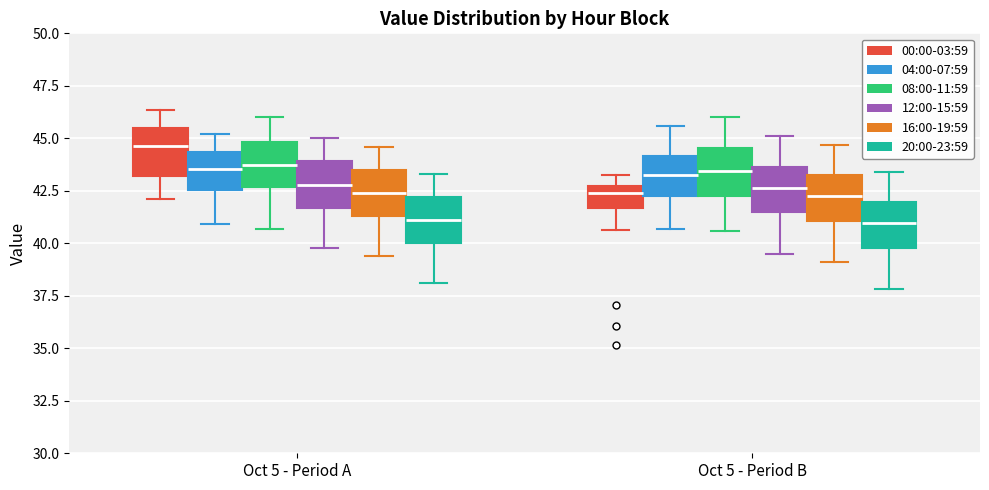

Reading left to right, transcribe this box plot: for each box, give where its median line is, the range the box spans, and where its two whiskers end, as read against the y-axis. The values are not printed on the chart, so give them approximately, as read against the axis.

Oct 5 - Period A (00:00-03:59): median 44.5, box 43.0 to 45.5, whiskers 42.0 to 46.5
Oct 5 - Period A (04:00-07:59): median 43.5, box 42.5 to 44.5, whiskers 41.0 to 45.0
Oct 5 - Period A (08:00-11:59): median 44.0, box 42.5 to 45.0, whiskers 40.5 to 46.0
Oct 5 - Period A (12:00-15:59): median 43.0, box 41.5 to 44.0, whiskers 40.0 to 45.0
Oct 5 - Period A (16:00-19:59): median 42.5, box 41.5 to 43.5, whiskers 39.5 to 44.5
Oct 5 - Period A (20:00-23:59): median 41.0, box 40.0 to 42.0, whiskers 38.0 to 43.5
Oct 5 - Period B (00:00-03:59): median 42.5 (just below the box's upper edge), box 41.5 to 42.5, whiskers 40.5 to 43.0
Oct 5 - Period B (04:00-07:59): median 43.5, box 42.5 to 44.0, whiskers 40.5 to 45.5
Oct 5 - Period B (08:00-11:59): median 43.5, box 42.5 to 44.5, whiskers 40.5 to 46.0
Oct 5 - Period B (12:00-15:59): median 42.5, box 41.5 to 43.5, whiskers 39.5 to 45.0
Oct 5 - Period B (16:00-19:59): median 42.5, box 41.0 to 43.5, whiskers 39.0 to 44.5
Oct 5 - Period B (20:00-23:59): median 41.0, box 40.0 to 42.0, whiskers 38.0 to 43.5